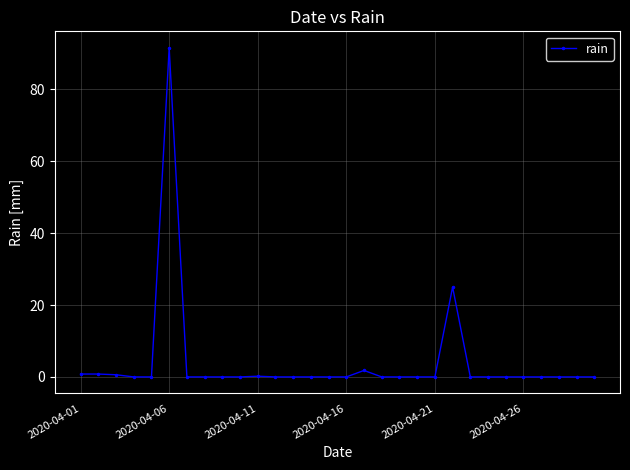

What is the maximum value shown in the chart?

91.6